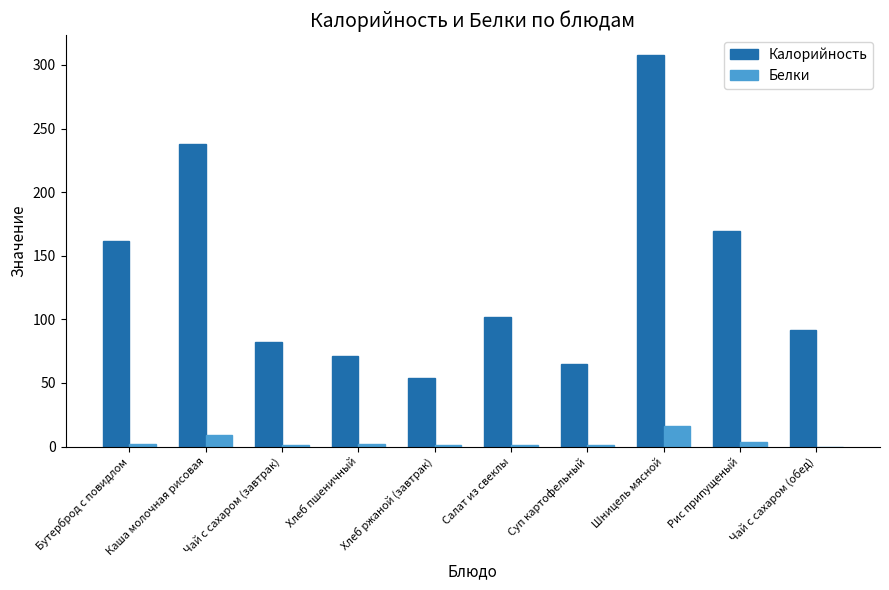

True or false: Калорийность has a value of 16.6 at Хлеб ржаной (завтрак).

False